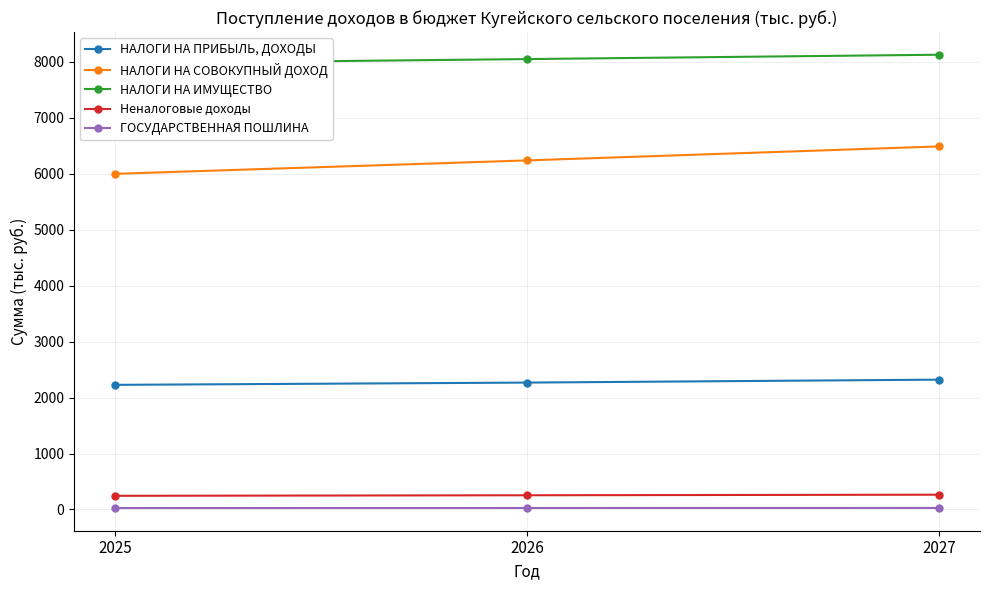

How many data points in НАЛОГИ НА ПРИБЫЛЬ, ДОХОДЫ are less than 2267?

1